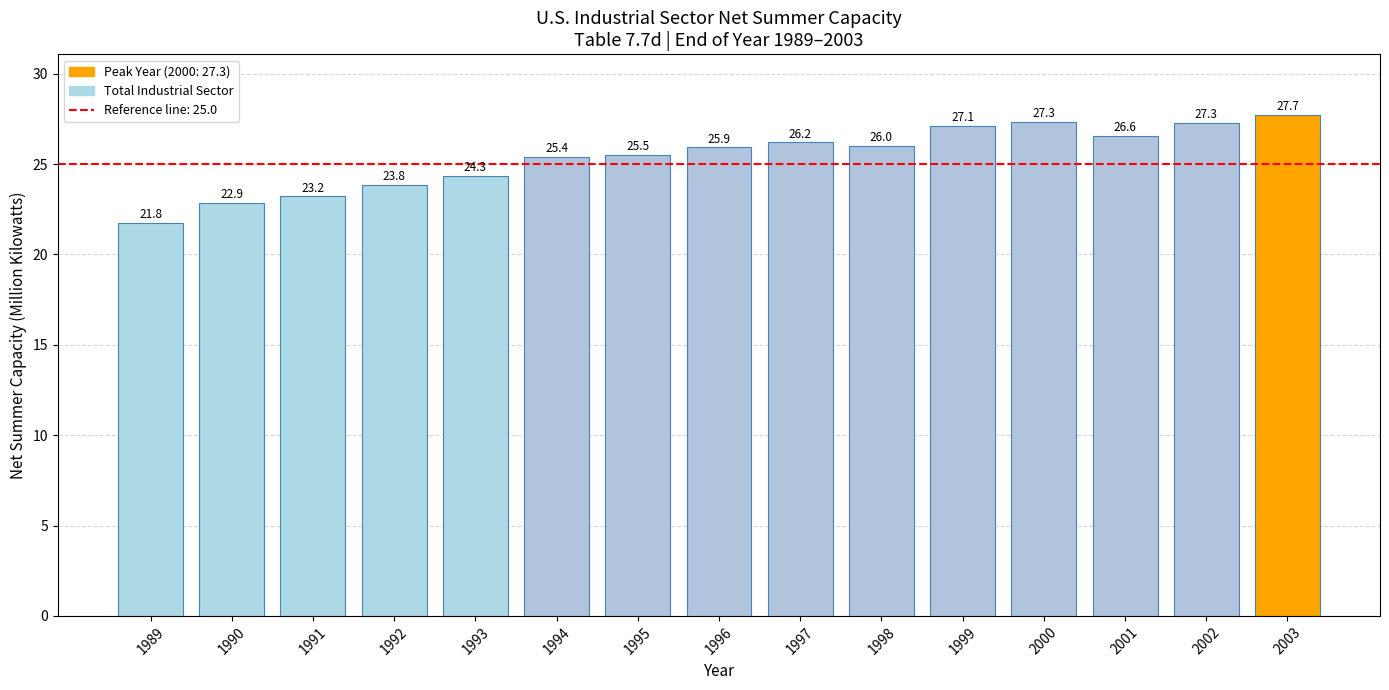

Which label corresponds to the largest value in the chart?

2003